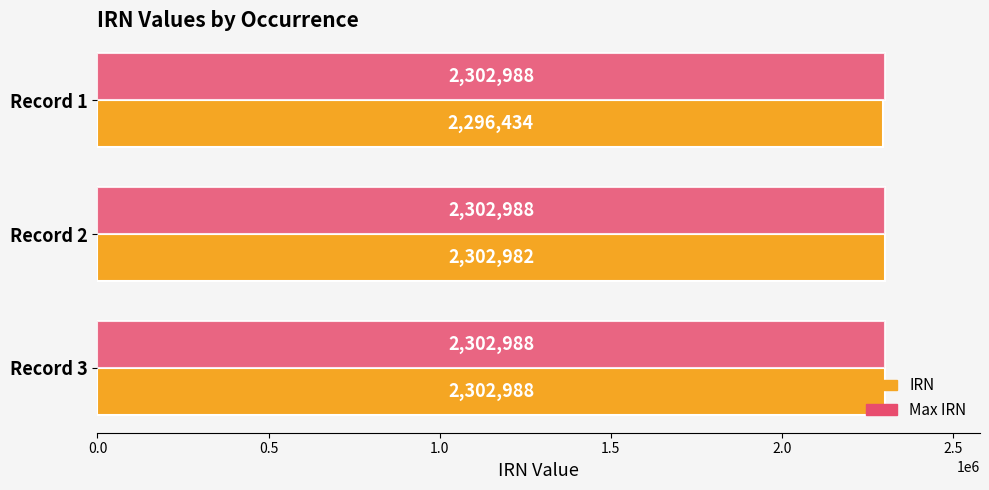

At how many categories does at least one series exceed 2299816?

3